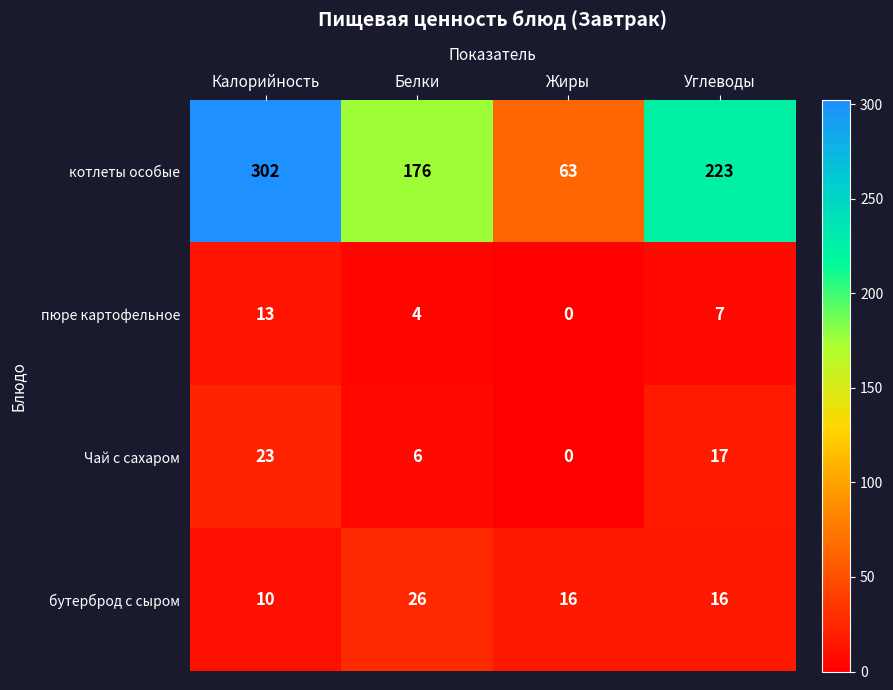

Which series has the largest total across all categories?

котлеты особые